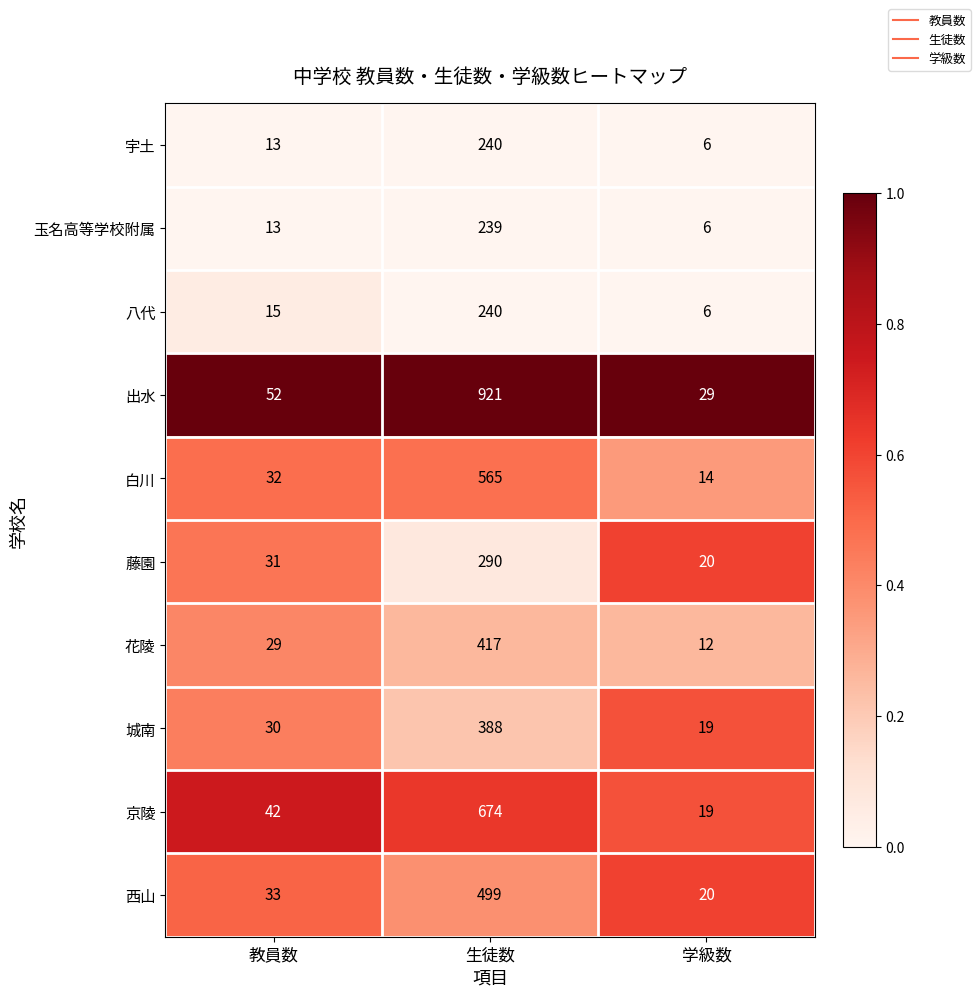

The value of 白川 at 教員数 is 43. True or false?

False